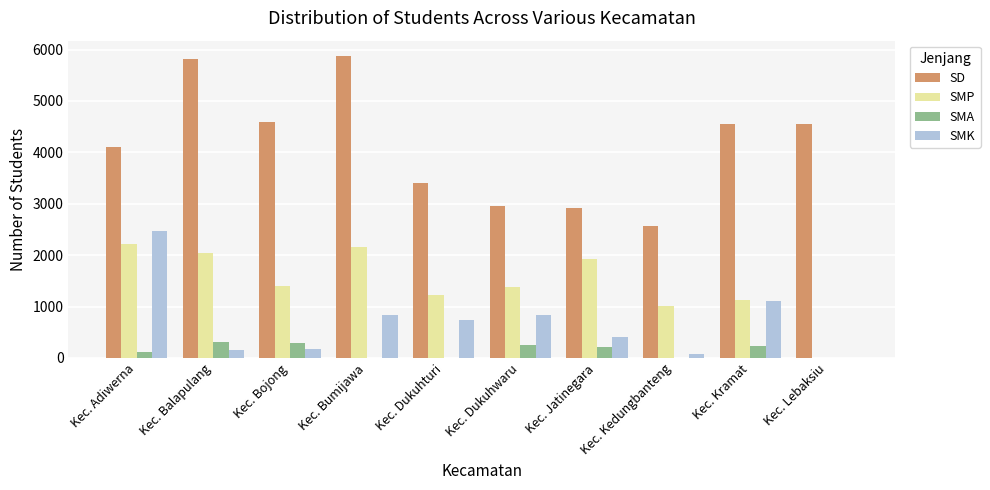

The SMA series shows 215 at Kec. Bumijawa. True or false?

False